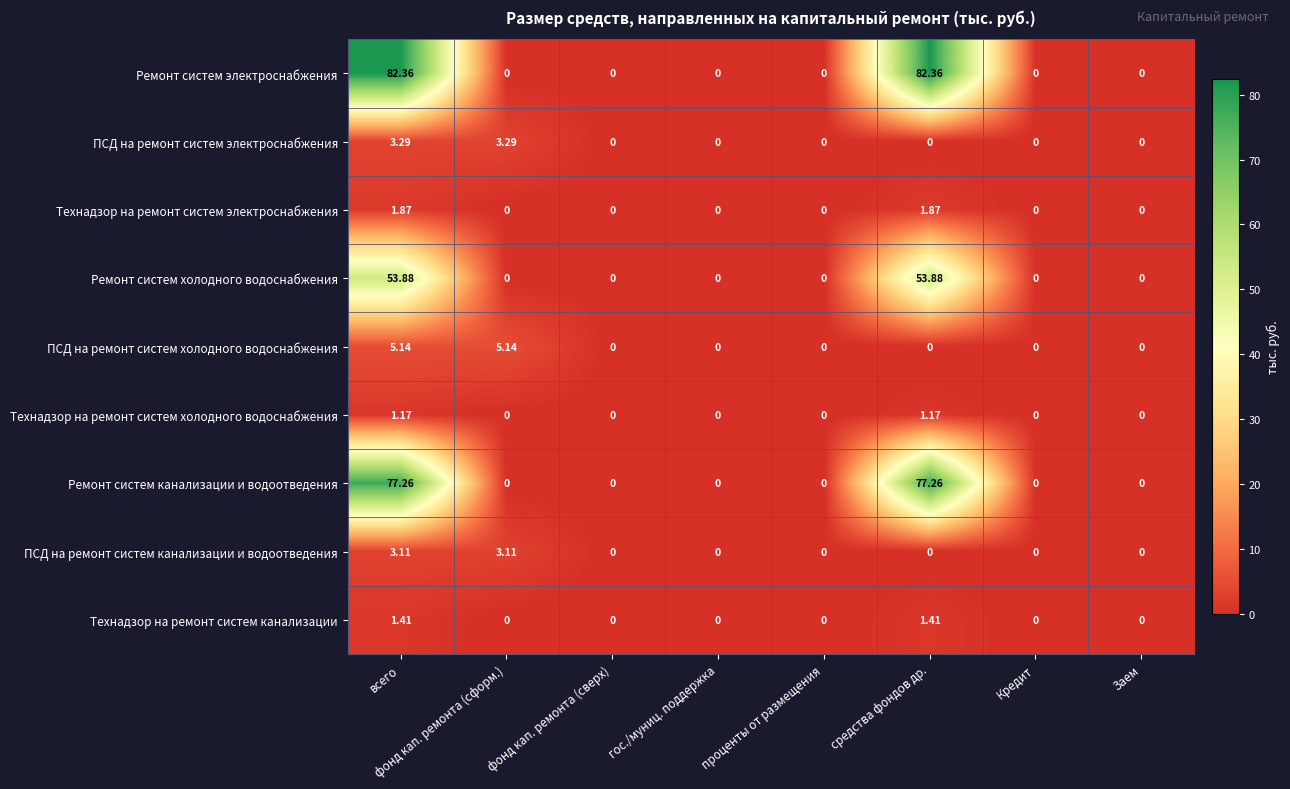

Which series has the largest total across all categories?

Ремонт систем электроснабжения